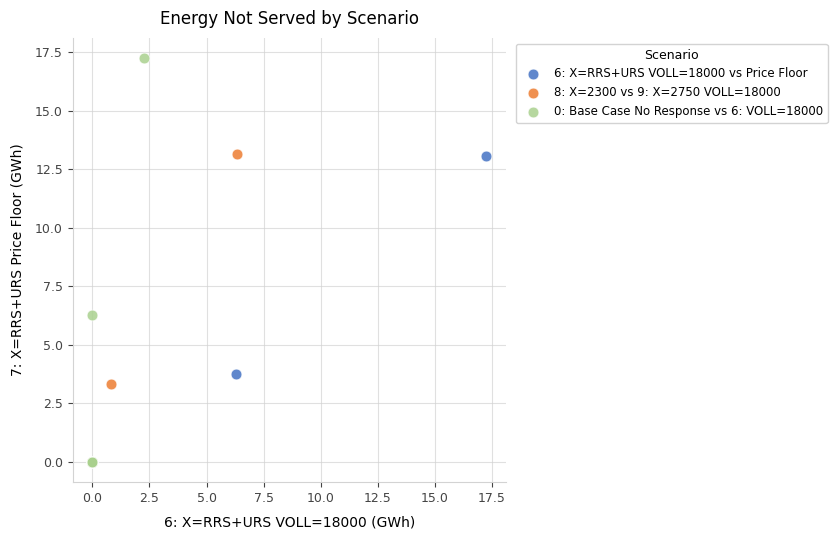

Which series reaches the maximum Y coordinate?

0: Base Case No Response vs 6: VOLL=18000